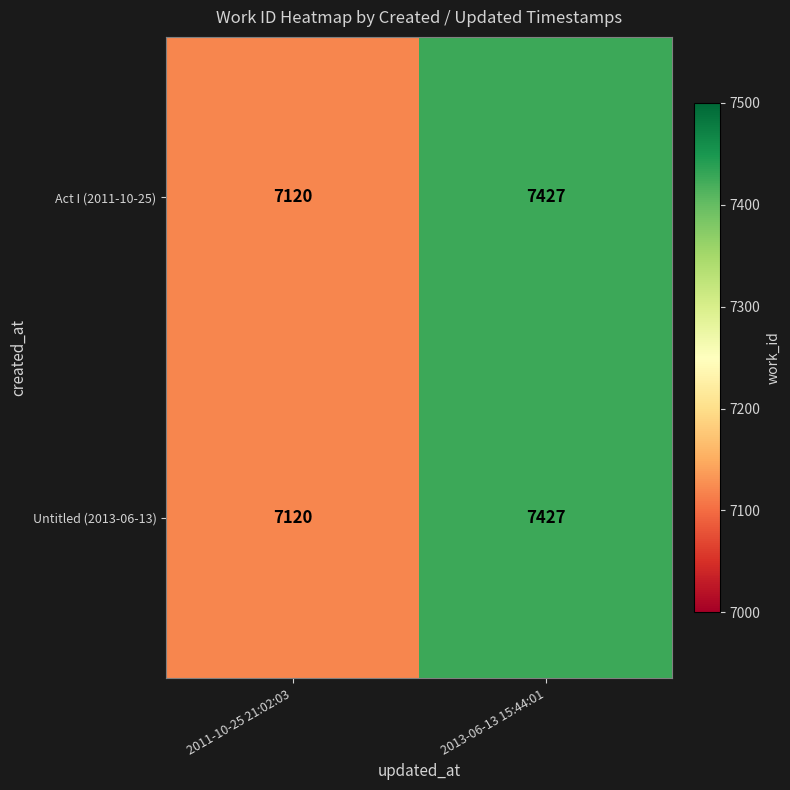

What is the sum of all Untitled (2013-06-13) values?

14547